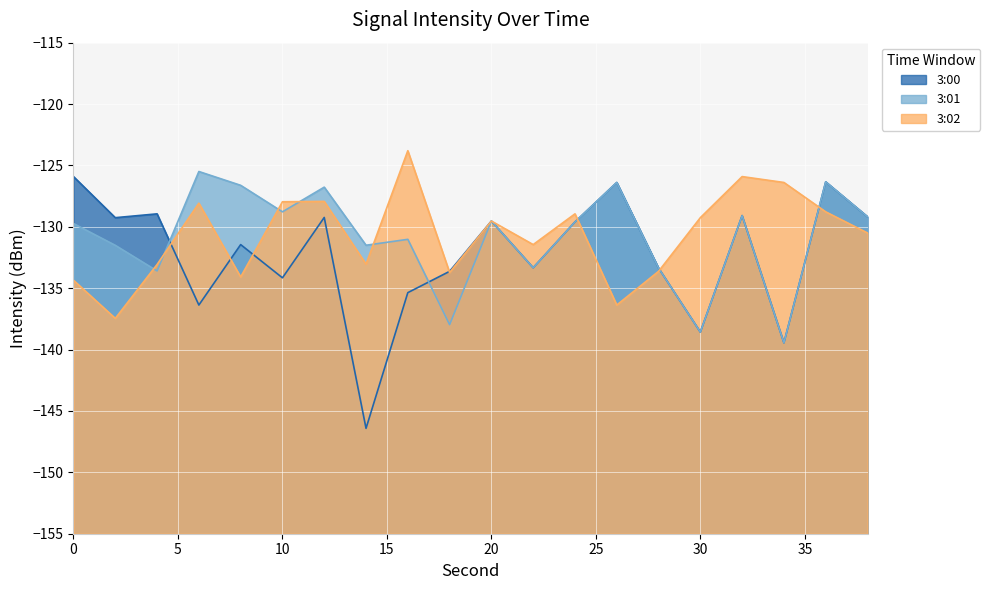

Rank the categories by 3:01 value from highest to lowest.

6, 36, 26, 8, 12, 10, 32, 38, 20, 24, 0, 16, 14, 2, 22, 28, 4, 18, 30, 34